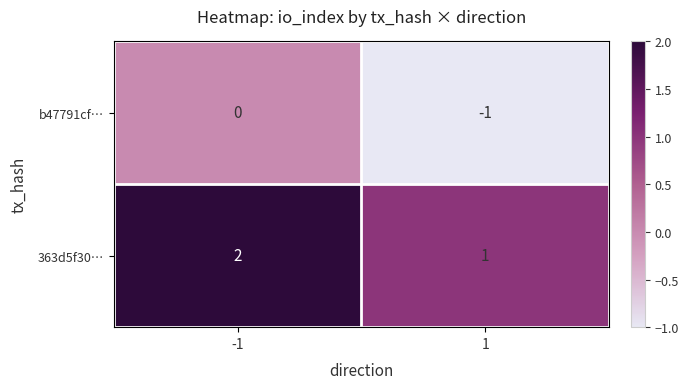

List the series in order of their overall mean, lowest first.

b47791cf…, 363d5f30…